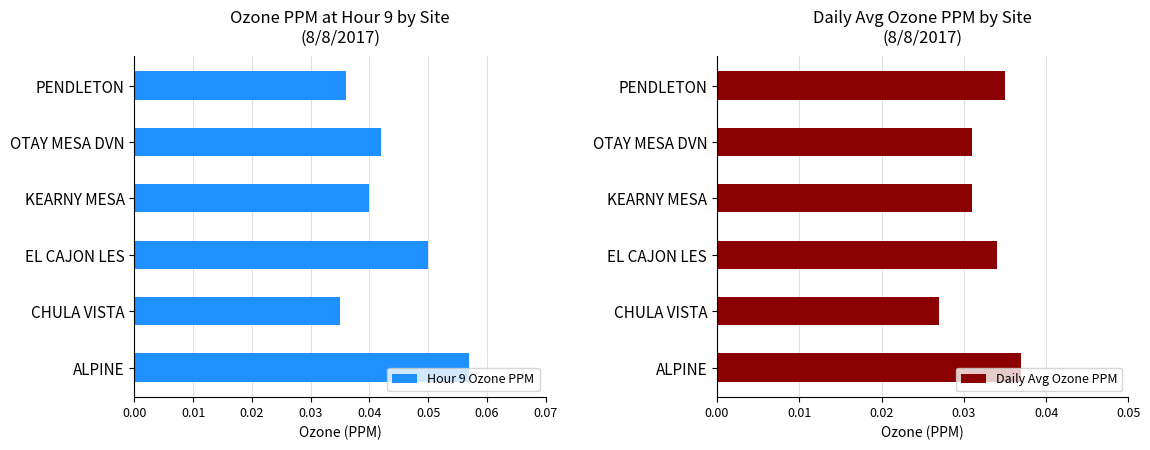

At which label is Hour 9 Ozone PPM closest to 0?

CHULA VISTA